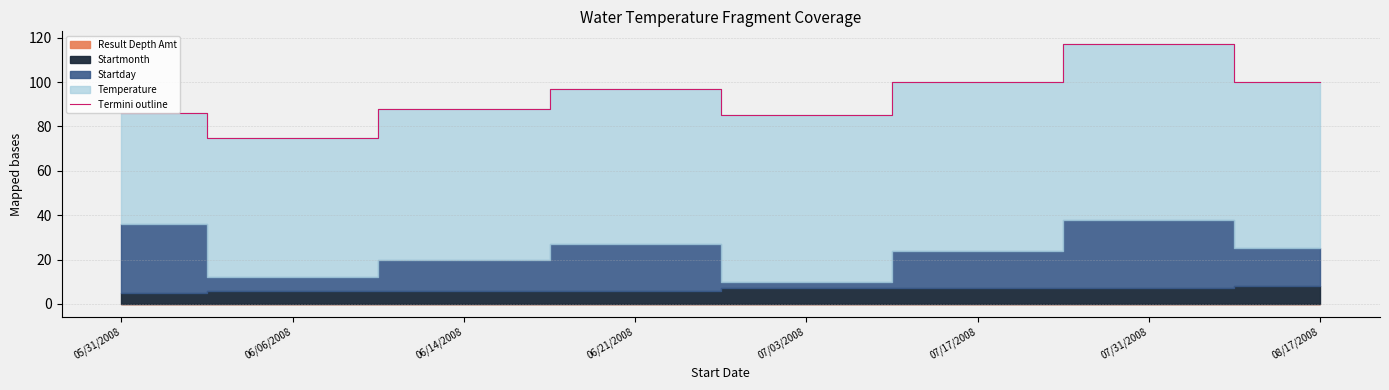

What is the minimum value shown in the chart?

75.0